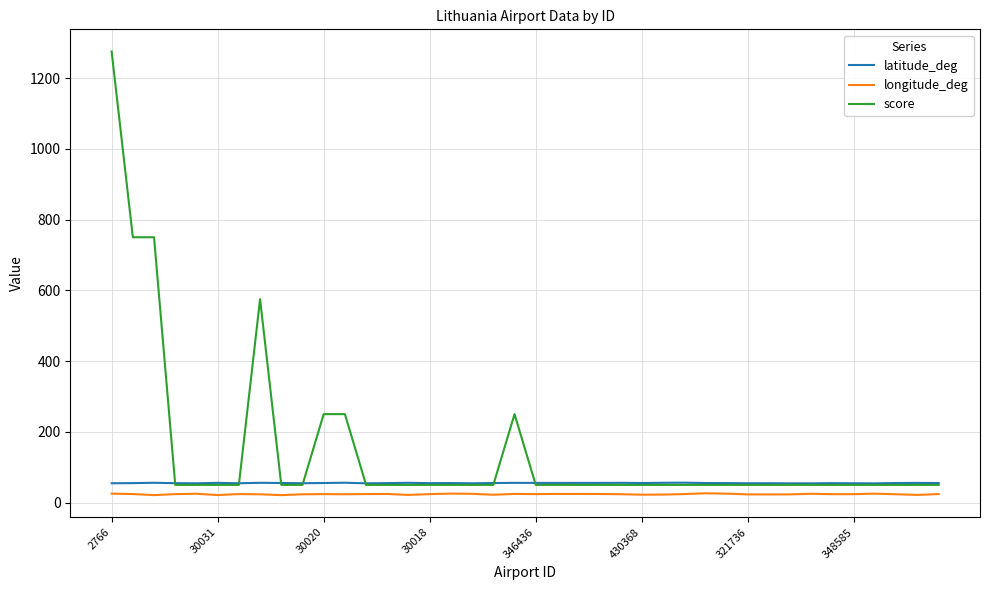

Which series has the widest spread of values?

score